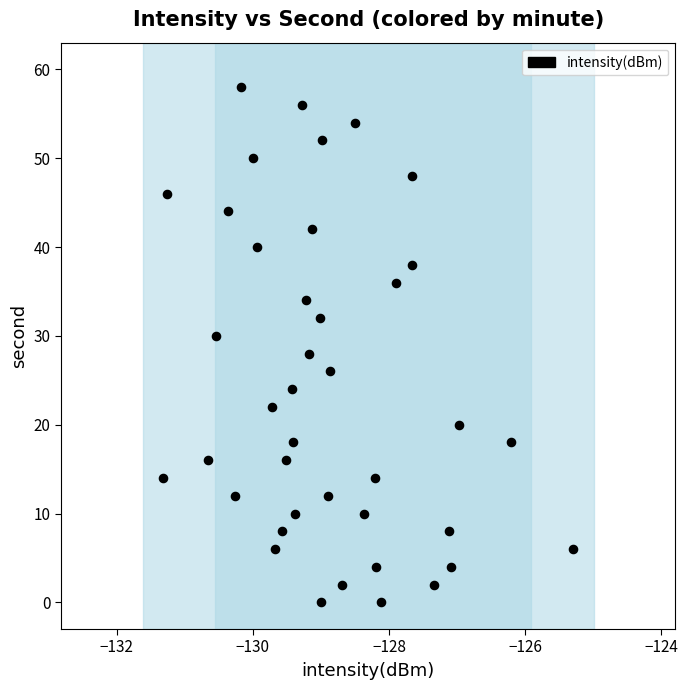

What is the range of Y values (max minus min)?

58